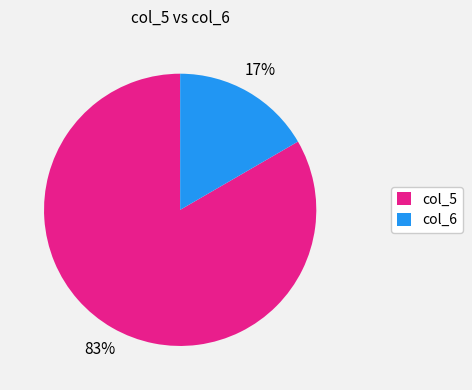

Count the number of slices in the pie.

2